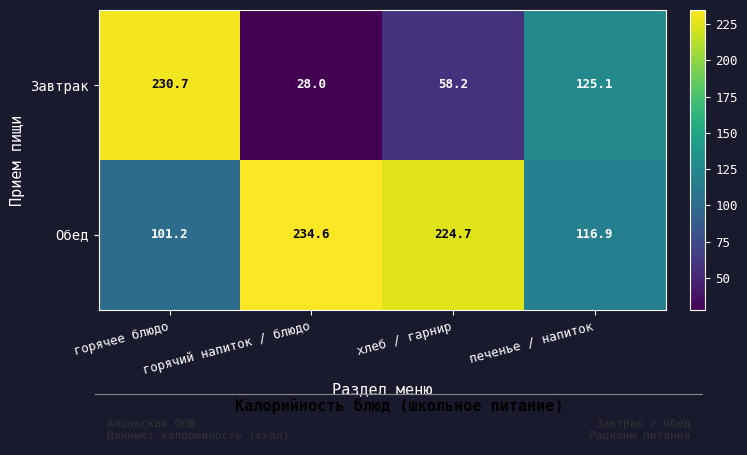

Rank the series by their average value, from highest to lowest.

Обед, Завтрак